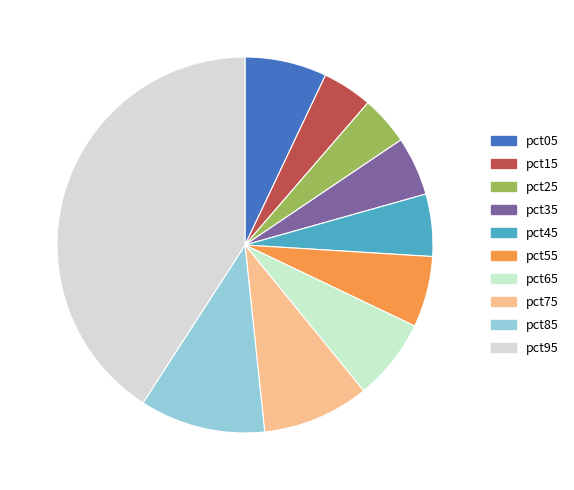

To the nearest percent, what is the difference between the largest and smallest slice percentages?

37%